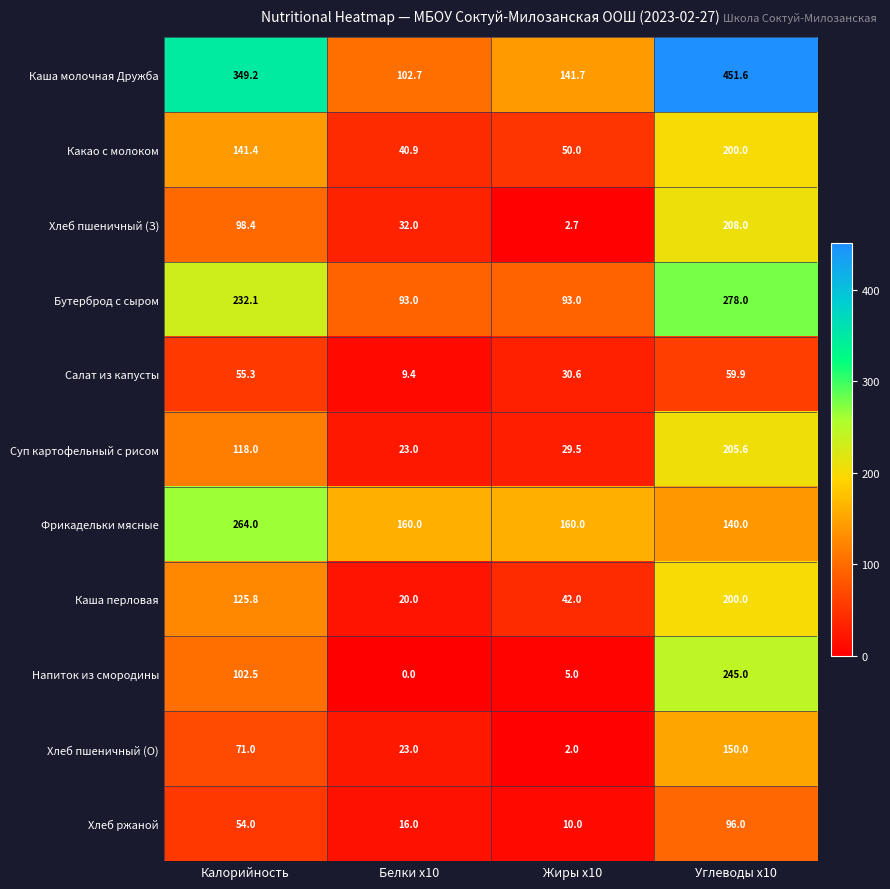

Count the number of categories in the chart.

4